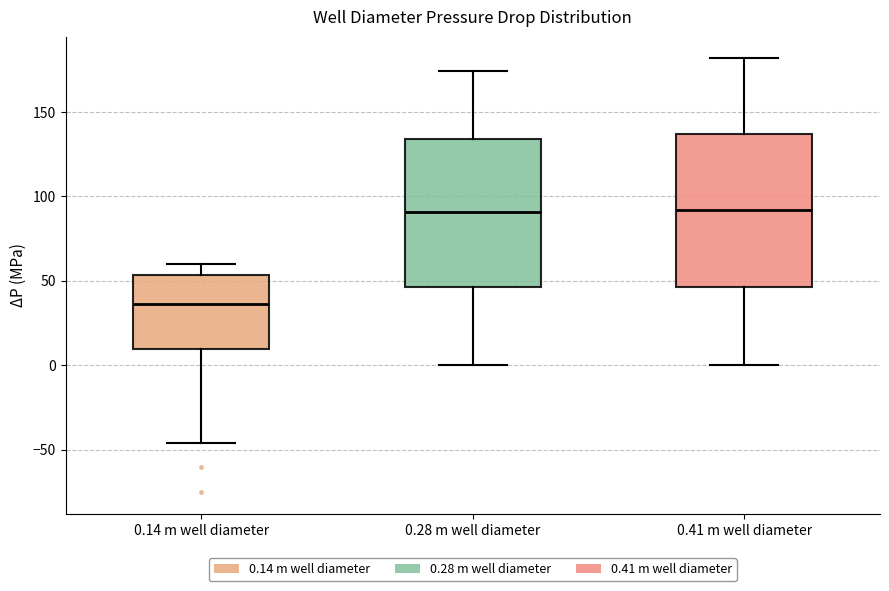

Reading left to right, transcribe this box plot: for each box, give where its median line is, the range the box spans, and where its two whiskers end, as read against the y-axis. The values are not printed on the chart, so give them approximately, as read against the axis.

0.14 m well diameter: median 35, box 10 to 55, whiskers -45 to 60
0.28 m well diameter: median 90, box 45 to 135, whiskers 0 to 175
0.41 m well diameter: median 90, box 45 to 135, whiskers 0 to 180